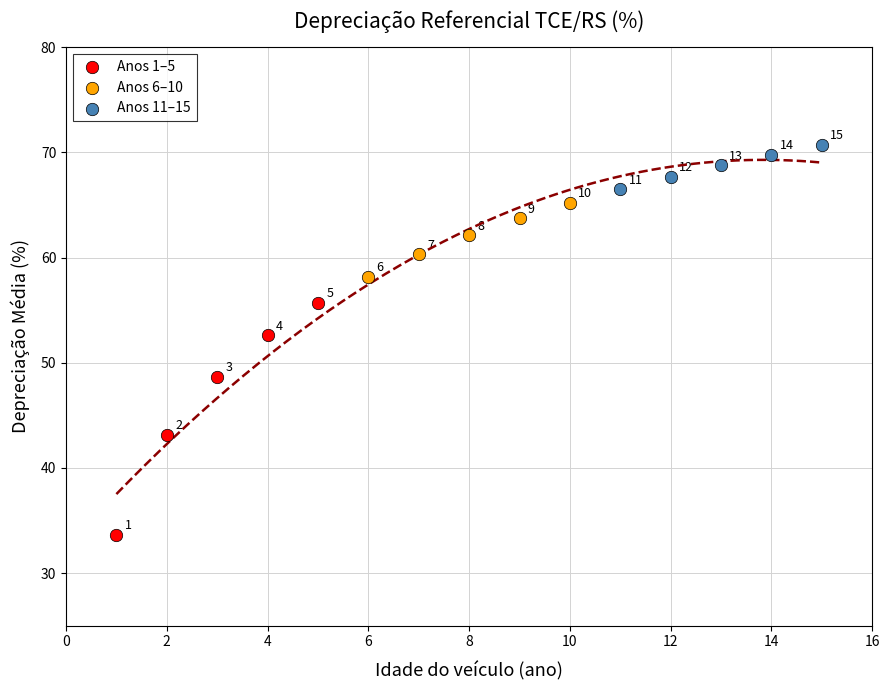

Which series reaches the maximum Y coordinate?

Anos 11–15